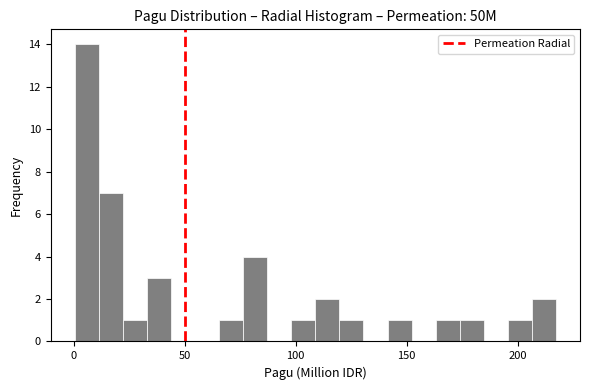

Around what value on the x-axis is the tallest bar? Give the approximate position of its centre, as read against the axis.

5